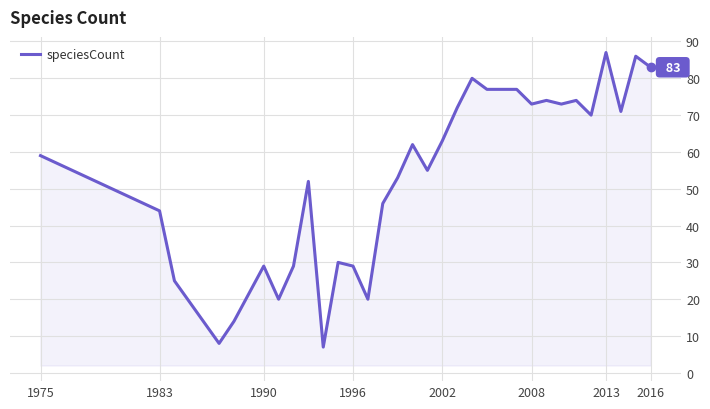

What is the maximum value shown in the chart?

87